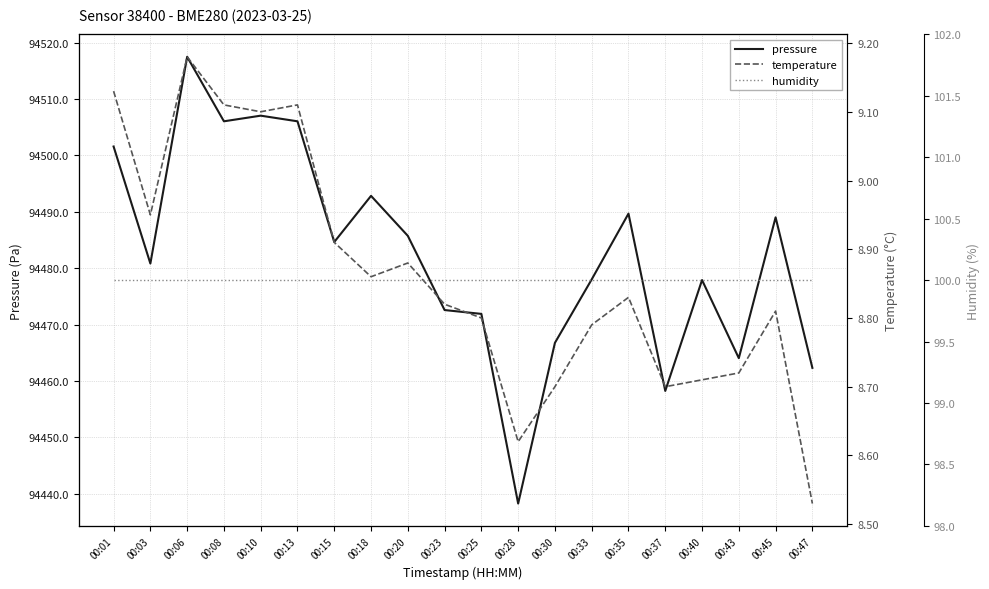

Which category has the highest value in the humidity series?

00:01